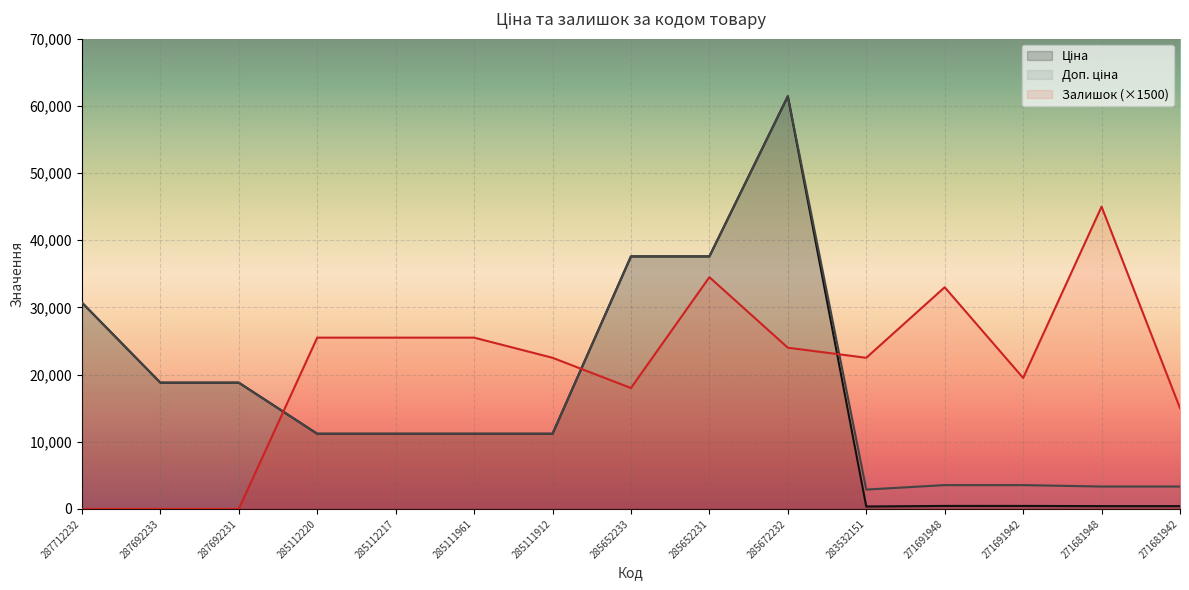

Rank the series by their maximum value, from highest to lowest.

Ціна, Доп. ціна, Залишок